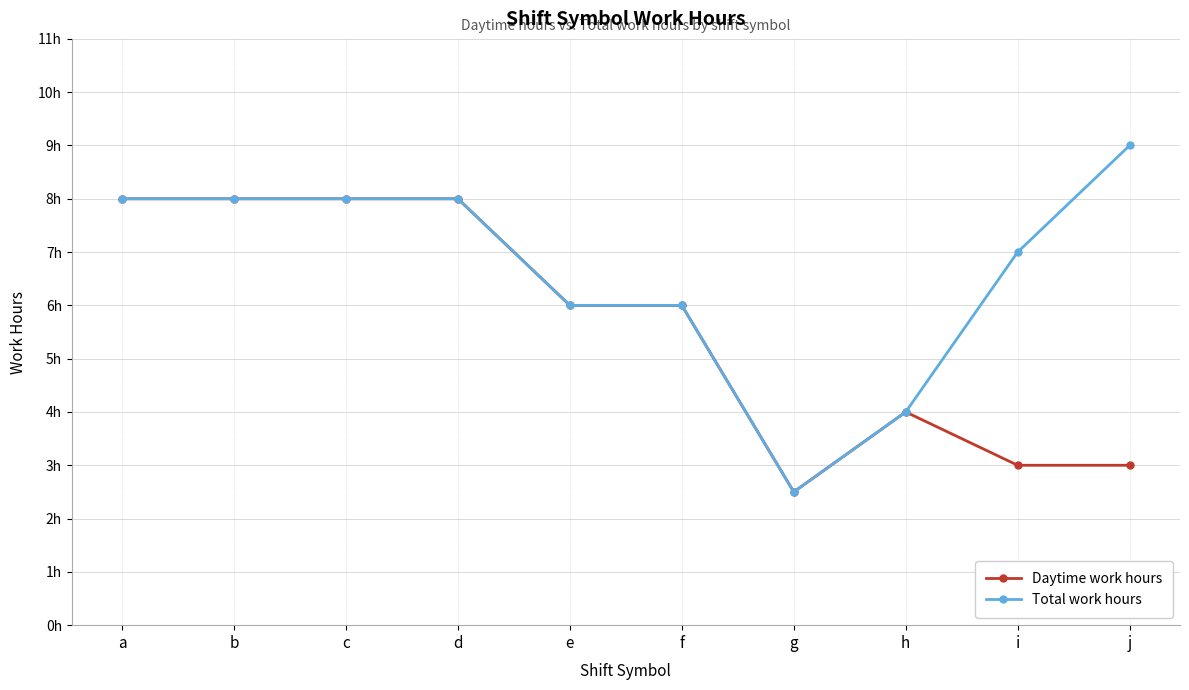

Is it true that Total work hours equals 3.9 at a?

False